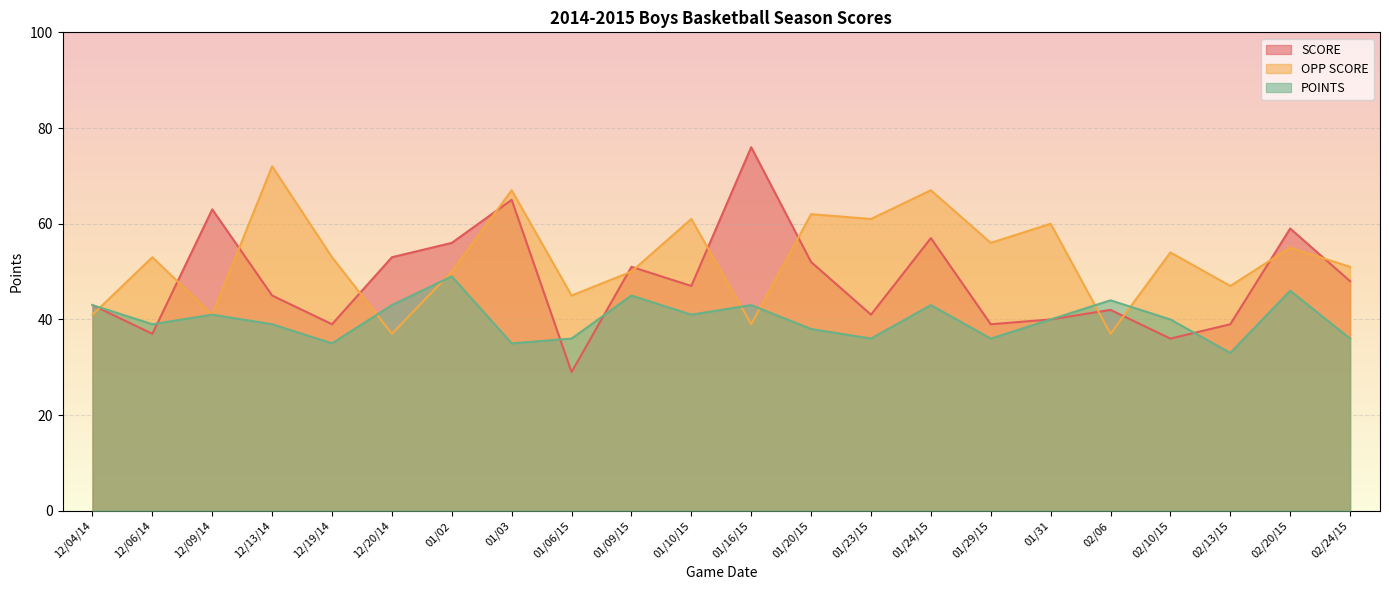

Between which two adjacent categories do OPP SCORE and POINTS first intersect?

12/04/14 and 12/06/14